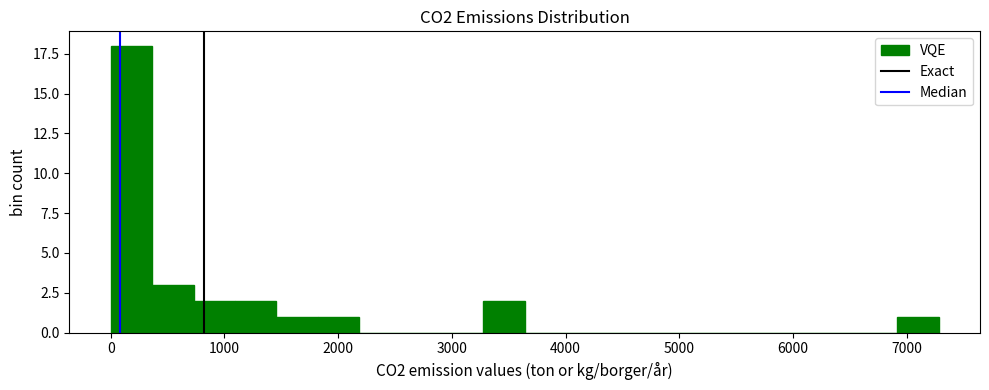

Around what value on the x-axis is the tallest bar? Give the approximate position of its centre, as read against the axis.

200